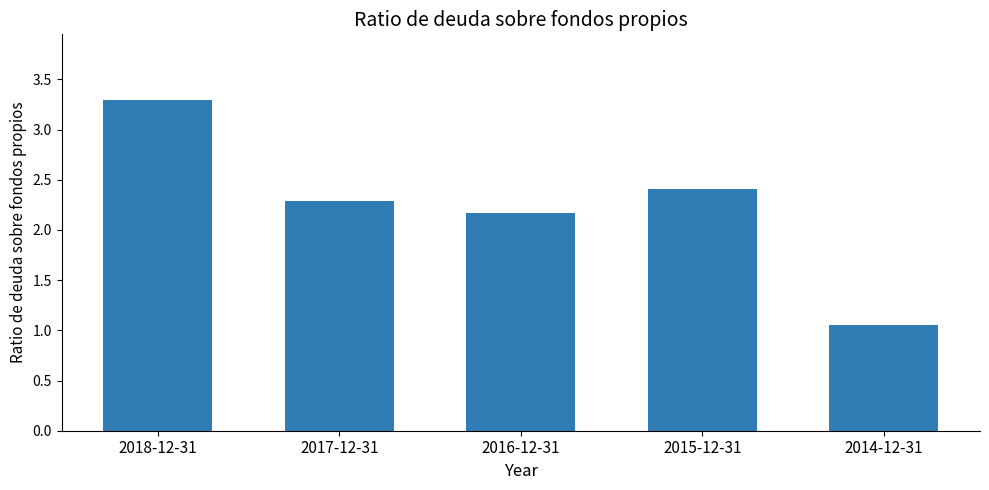

How many series are shown in this chart?

1